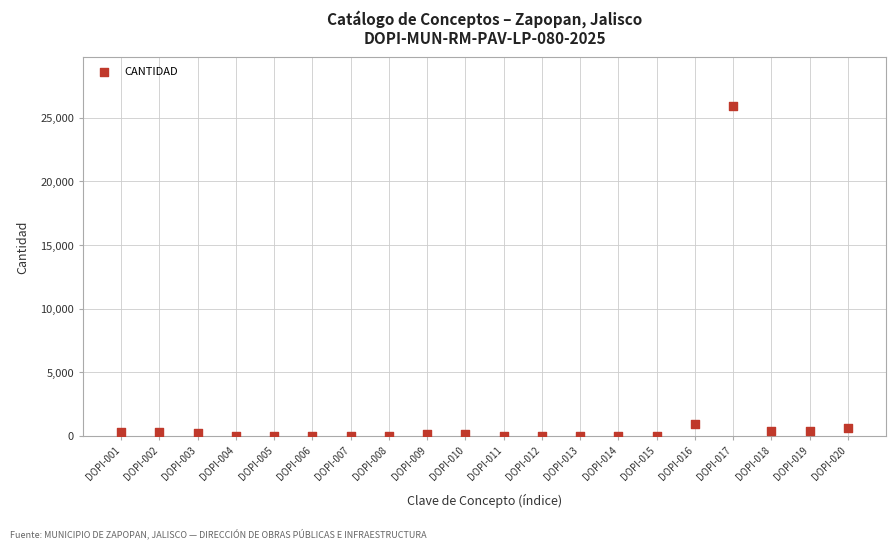

Count the number of points in this scatter plot.

20